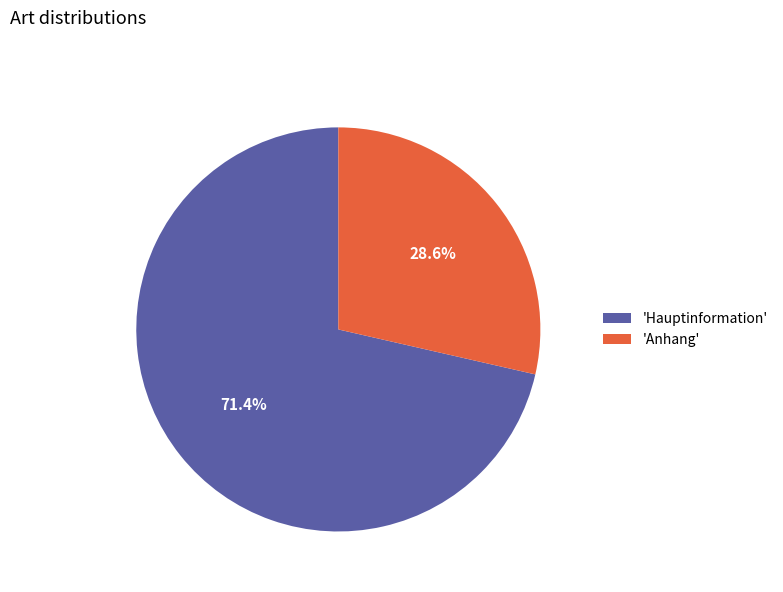

Rank the categories by value from lowest to highest.

'Anhang', 'Hauptinformation'